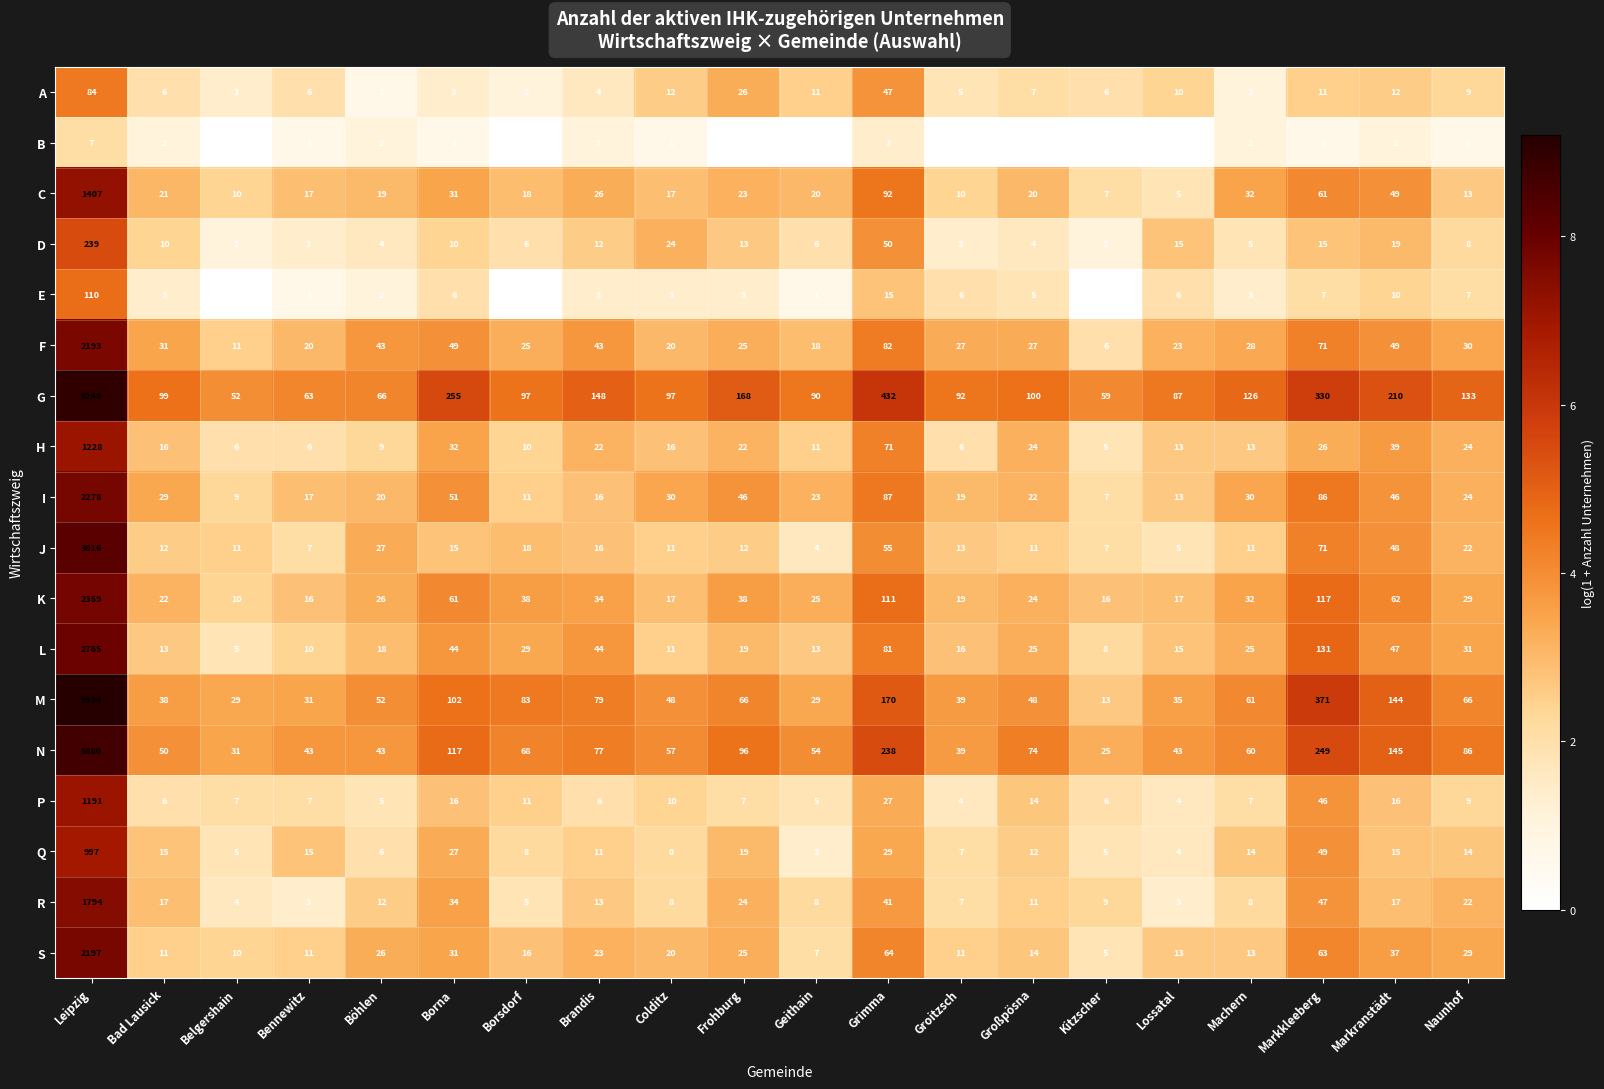

Which series has the largest total across all categories?

M